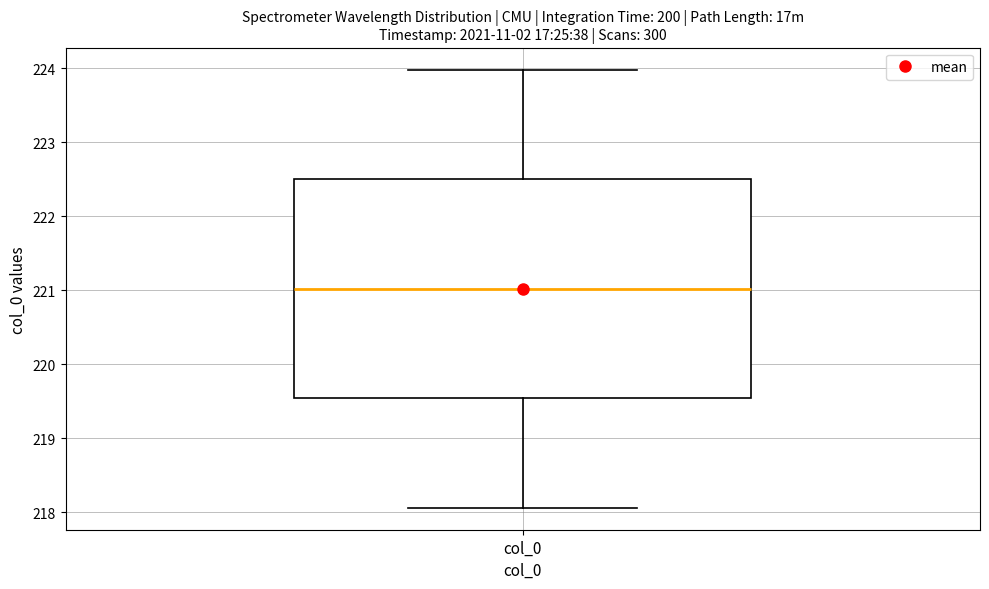

Read this box plot against the y-axis: the position of the median line, the range covered by the box, and the ends of both whiskers. The values are not printed on the chart, so give them approximately, as read against the axis.

median 221.0, box 219.5 to 222.5, whiskers 218.1 to 224.0